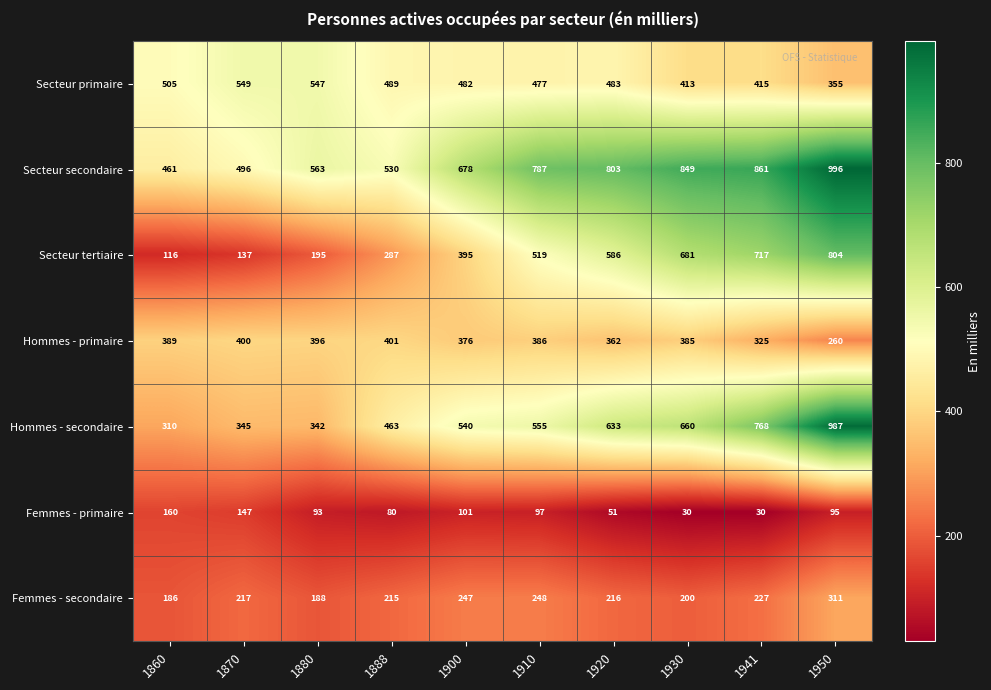

What is the sum of the Secteur tertiaire values at 1860 and 1880?

311